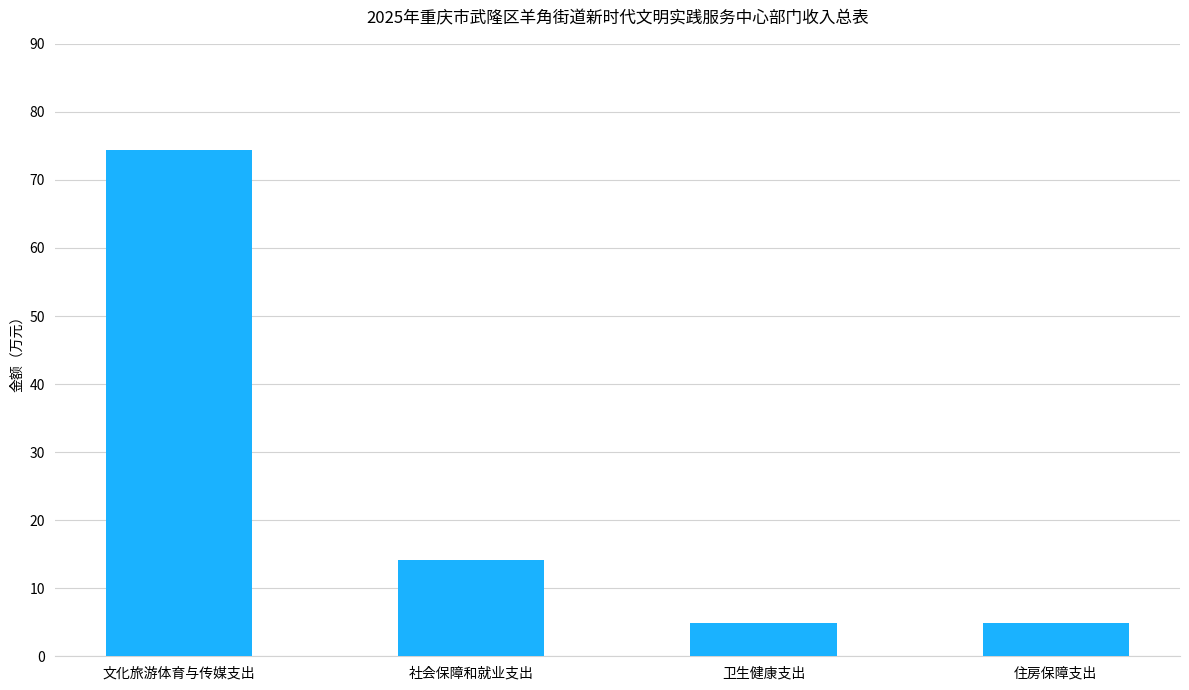

At which label is the value closest to 39?

社会保障和就业支出